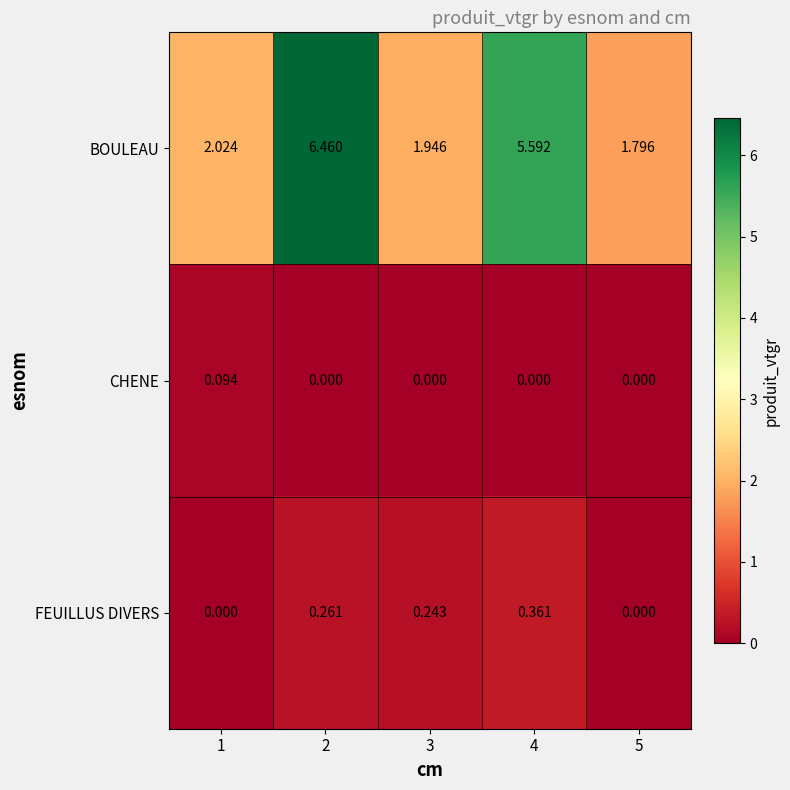

Rank the series at 4 from lowest to highest value.

CHENE, FEUILLUS DIVERS, BOULEAU